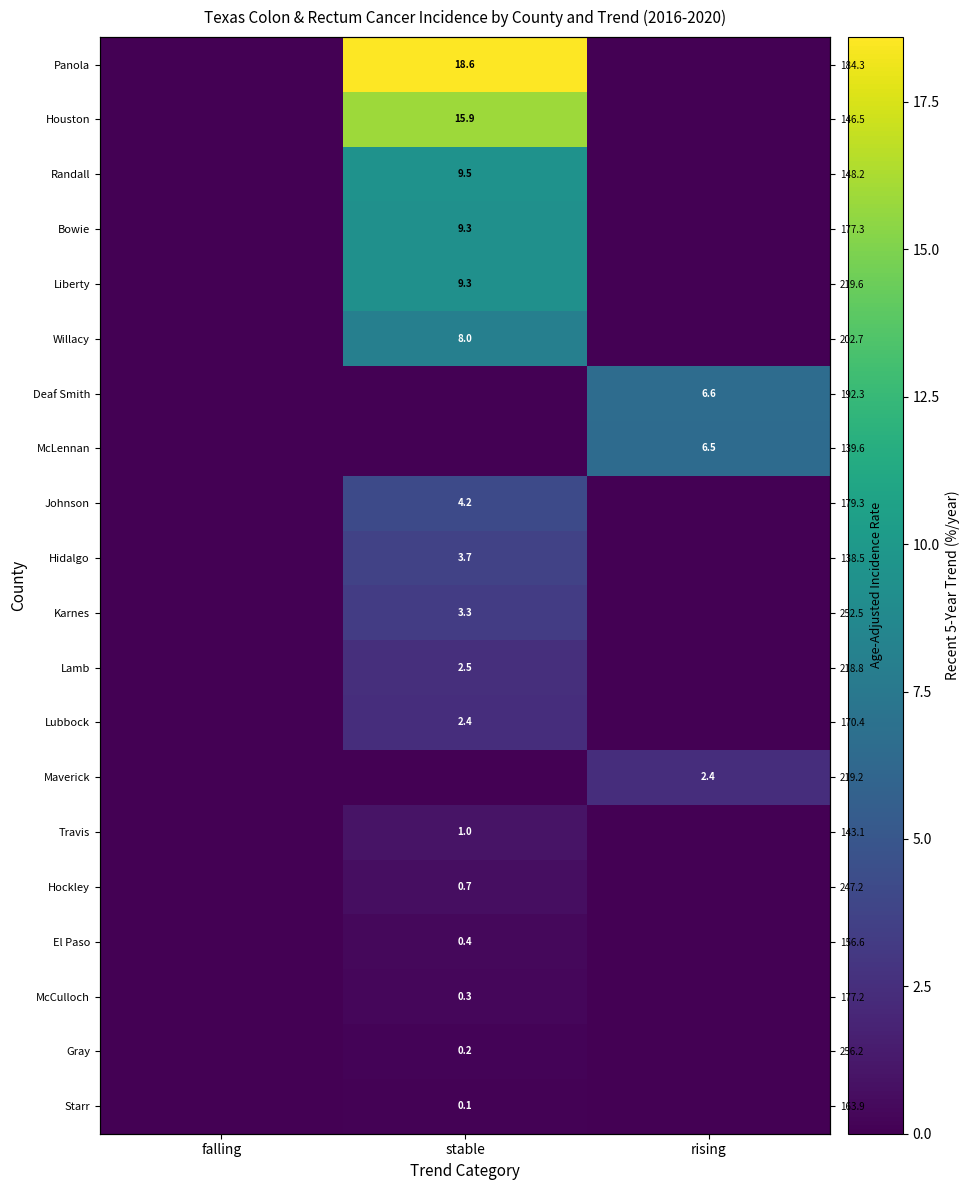

Is it true that Hockley equals 0.3 at stable?

False